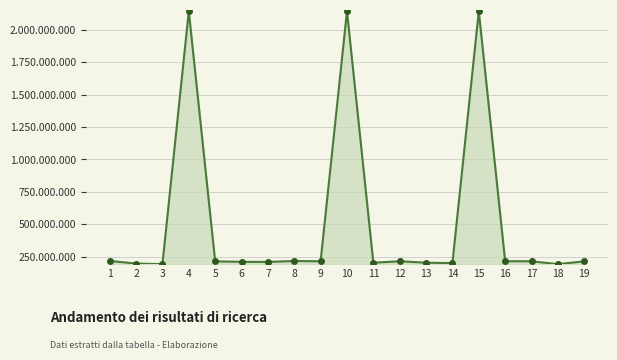

Does the chart have visible grid lines?

Yes